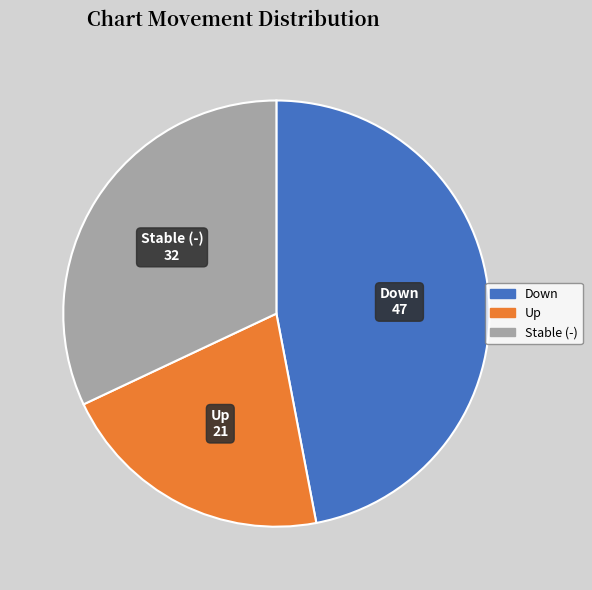

Is there a majority slice in this chart?

No